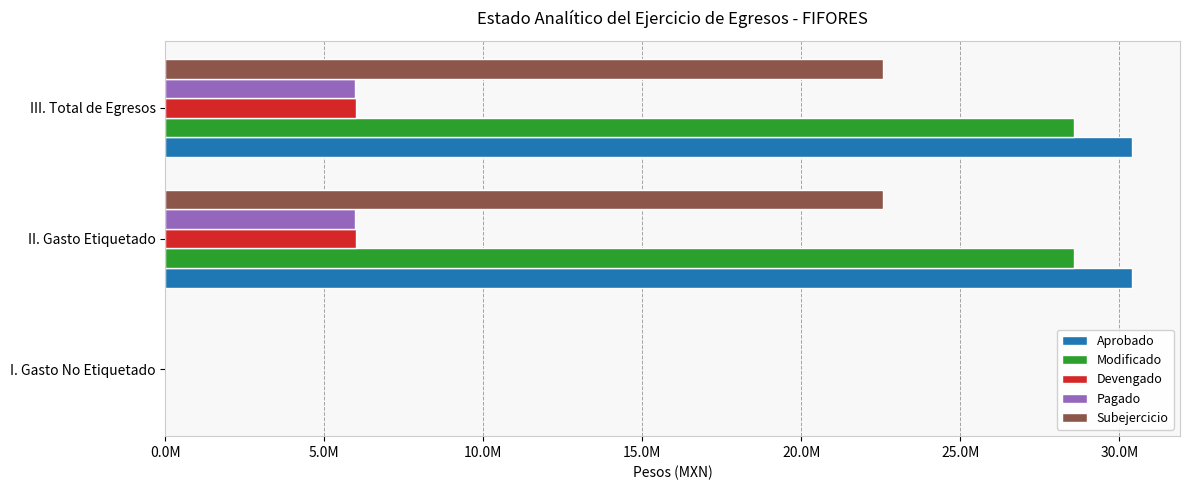

Reading left to right, extract all data points from this chart.

Aprobado: 0.0	30386000.0	30386000.0
Modificado: 0.0	28559601.9	28559601.9
Devengado: 0.0	5990162.7	5990162.7
Pagado: 0.0	5954129.7	5954129.7
Subejercicio: 0.0	22569439.2	22569439.2